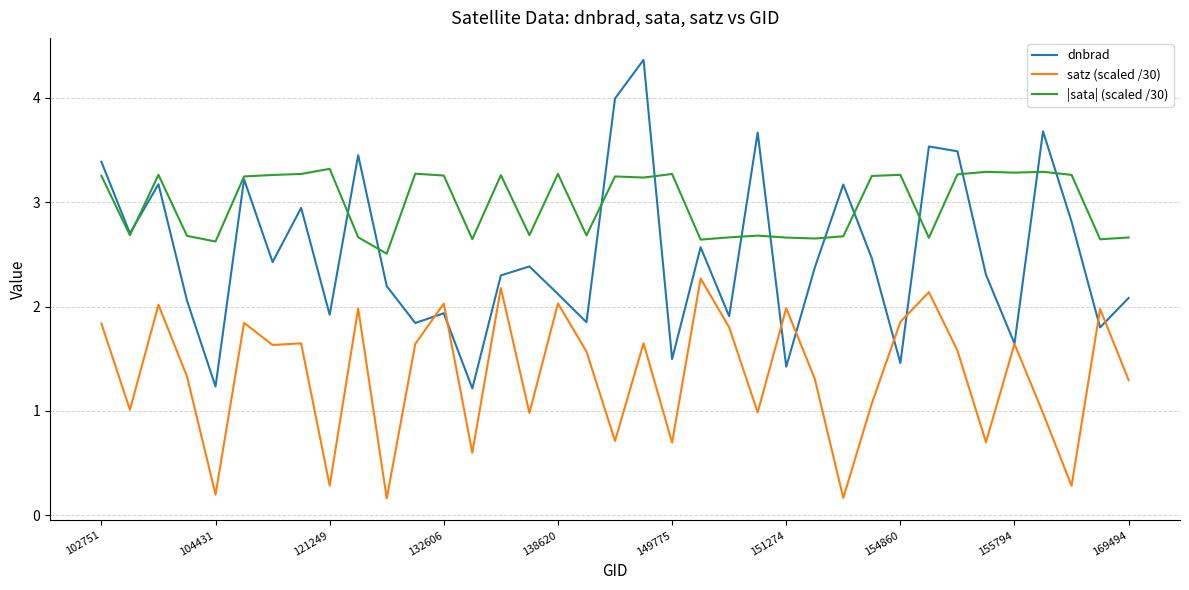

Does the chart have visible grid lines?

Yes